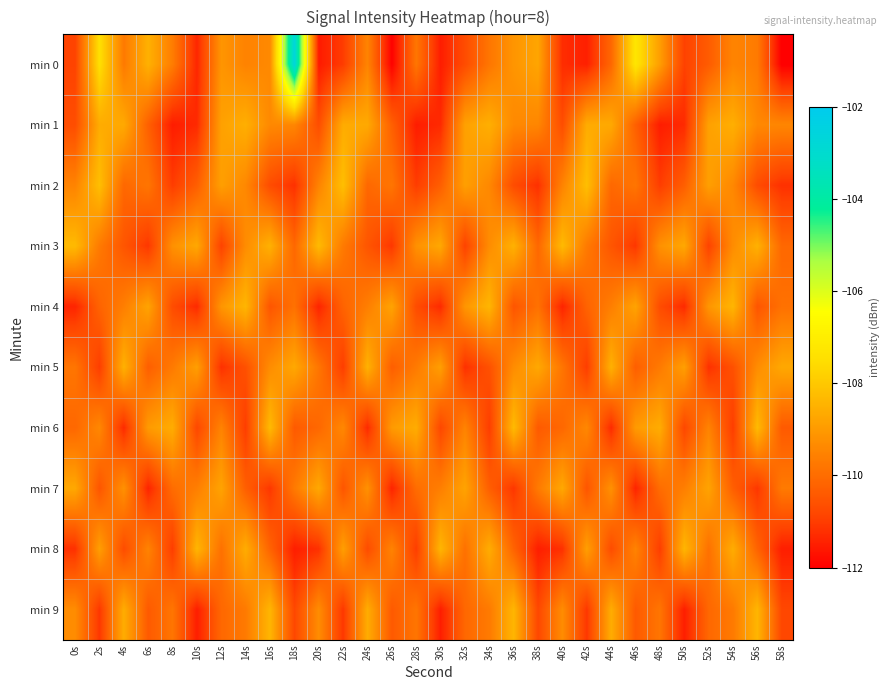

Which series has the largest range (max minus min)?

min 0